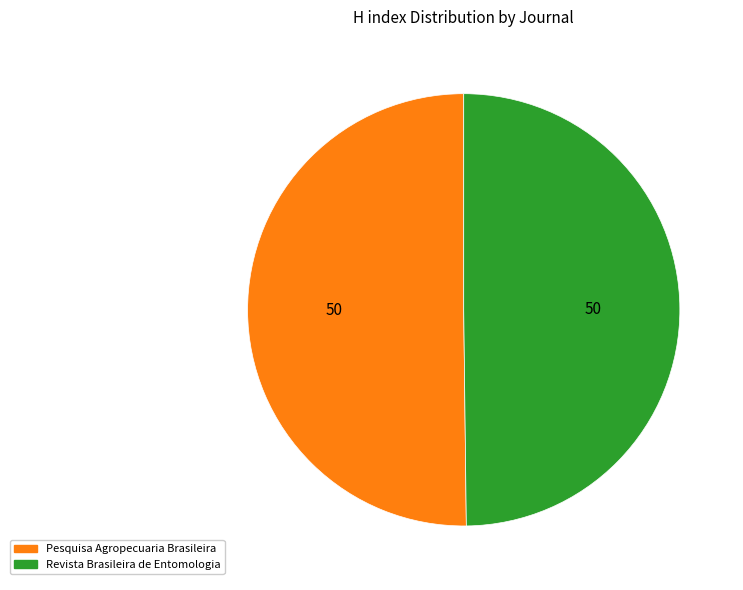

How many slices are in this pie chart?

2